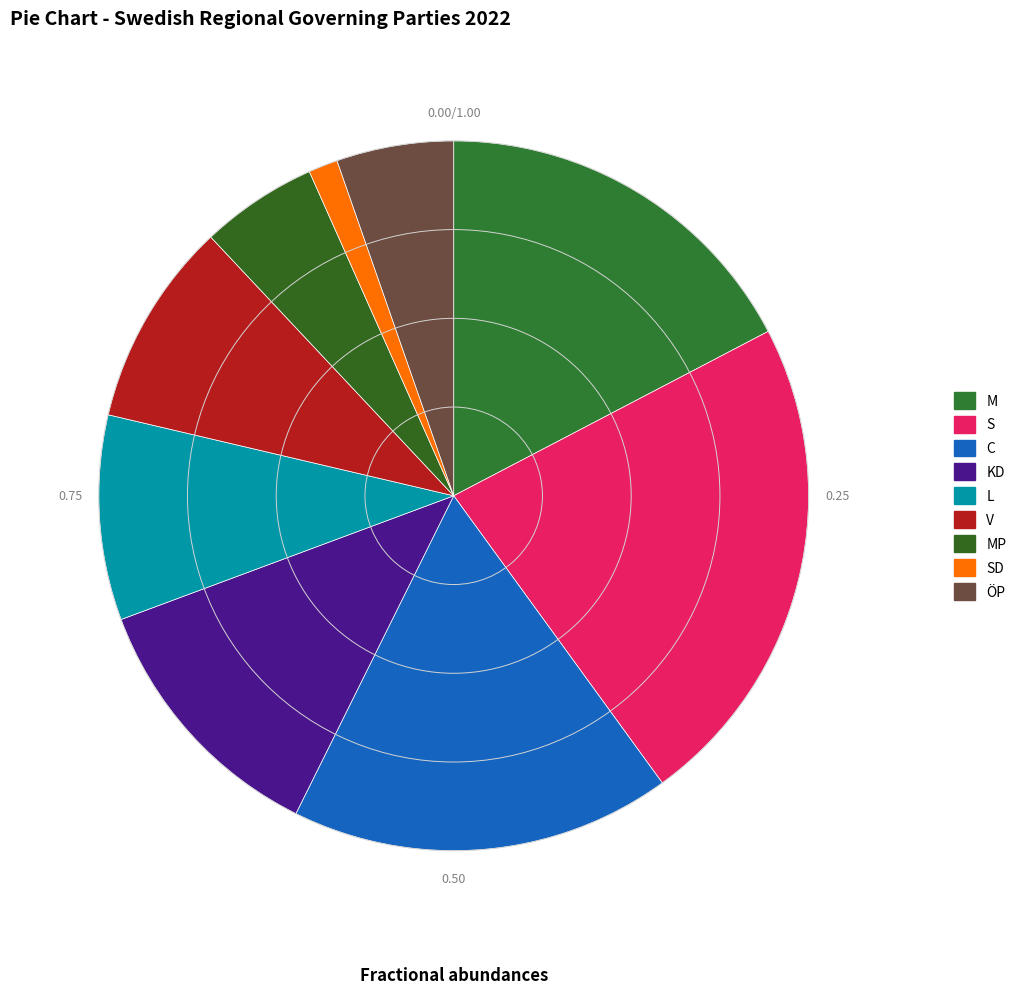

How many segments does this pie chart have?

9